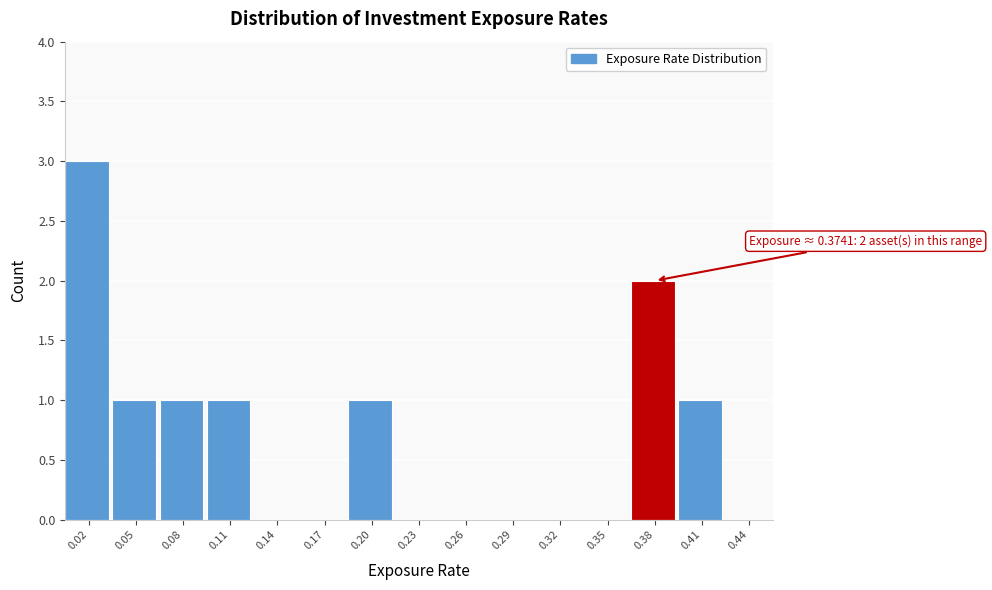

Reading right to left, list all the values displayed in this chart.

0.44=0	0.41=1	0.38=2	0.35=0	0.32=0	0.29=0	0.26=0	0.23=0	0.20=1	0.17=0	0.14=0	0.11=1	0.08=1	0.05=1	0.02=3